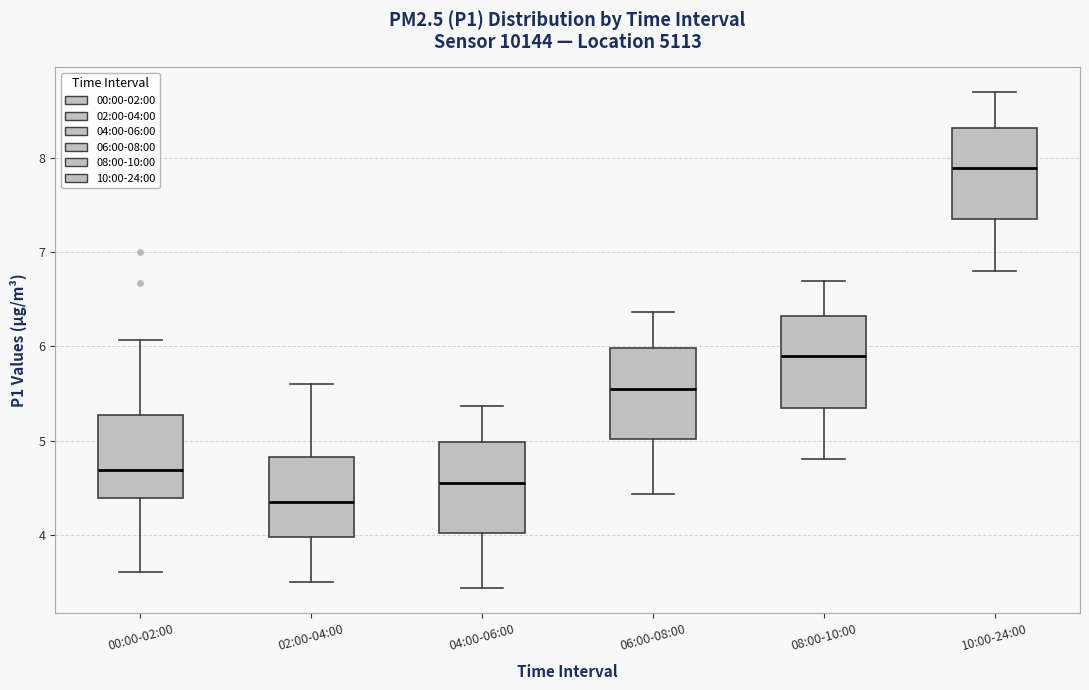

Reading left to right, transcribe this box plot: for each box, give where its median line is, the range the box spans, and where its two whiskers end, as read against the y-axis. The values are not printed on the chart, so give them approximately, as read against the axis.

00:00-02:00: median 4.7, box 4.4 to 5.3, whiskers 3.6 to 6.1
02:00-04:00: median 4.4, box 4.0 to 4.8, whiskers 3.5 to 5.6
04:00-06:00: median 4.6, box 4.0 to 5.0, whiskers 3.4 to 5.4
06:00-08:00: median 5.6, box 5.0 to 6.0, whiskers 4.4 to 6.4
08:00-10:00: median 5.9, box 5.4 to 6.3, whiskers 4.8 to 6.7
10:00-24:00: median 7.9, box 7.4 to 8.3, whiskers 6.8 to 8.7